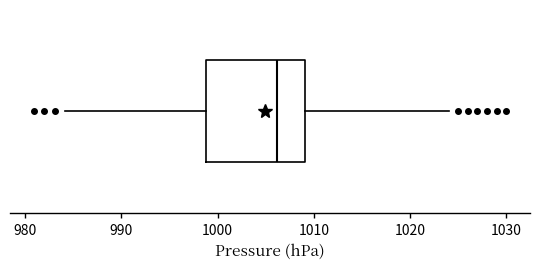

Transcribe this box plot: give where the median line is, the range the box spans, and where the two whiskers end, as read against the x-axis. The values are not printed on the chart, so give them approximately, as read against the axis.

median 1006, box 999 to 1009, whiskers 984 to 1024